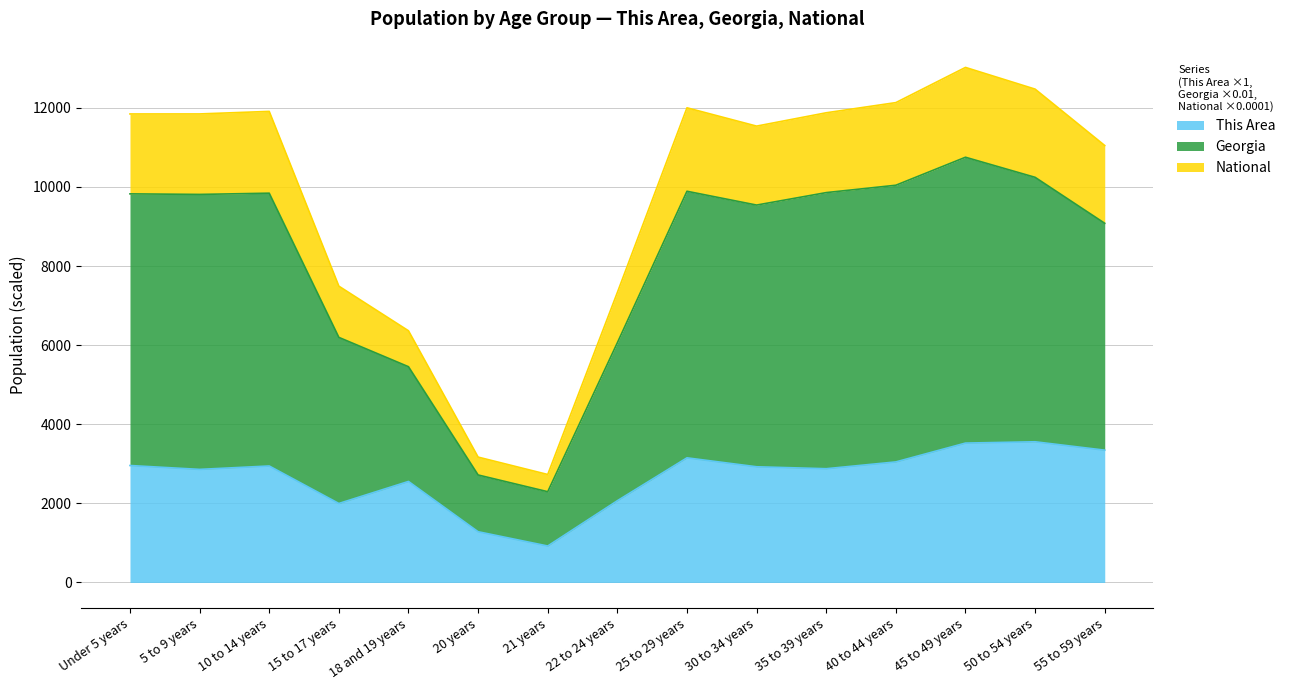

List the labels in order of This Area value, largest first.

50 to 54 years, 45 to 49 years, 55 to 59 years, 25 to 29 years, 40 to 44 years, Under 5 years, 10 to 14 years, 30 to 34 years, 35 to 39 years, 5 to 9 years, 18 and 19 years, 22 to 24 years, 15 to 17 years, 20 years, 21 years